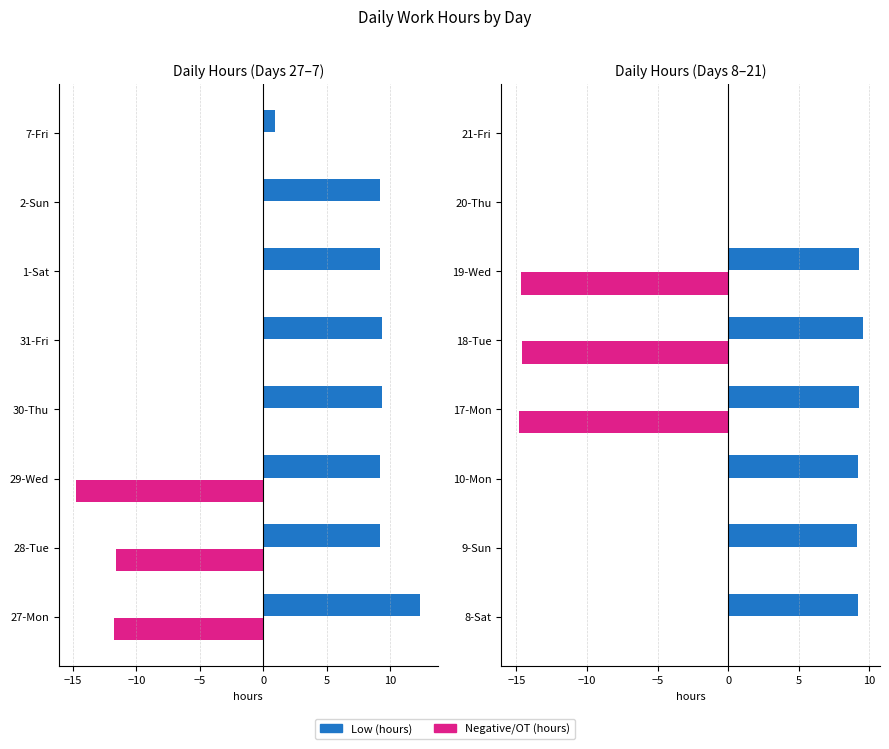

Which series has the widest spread of values?

Negative/OT (hours)